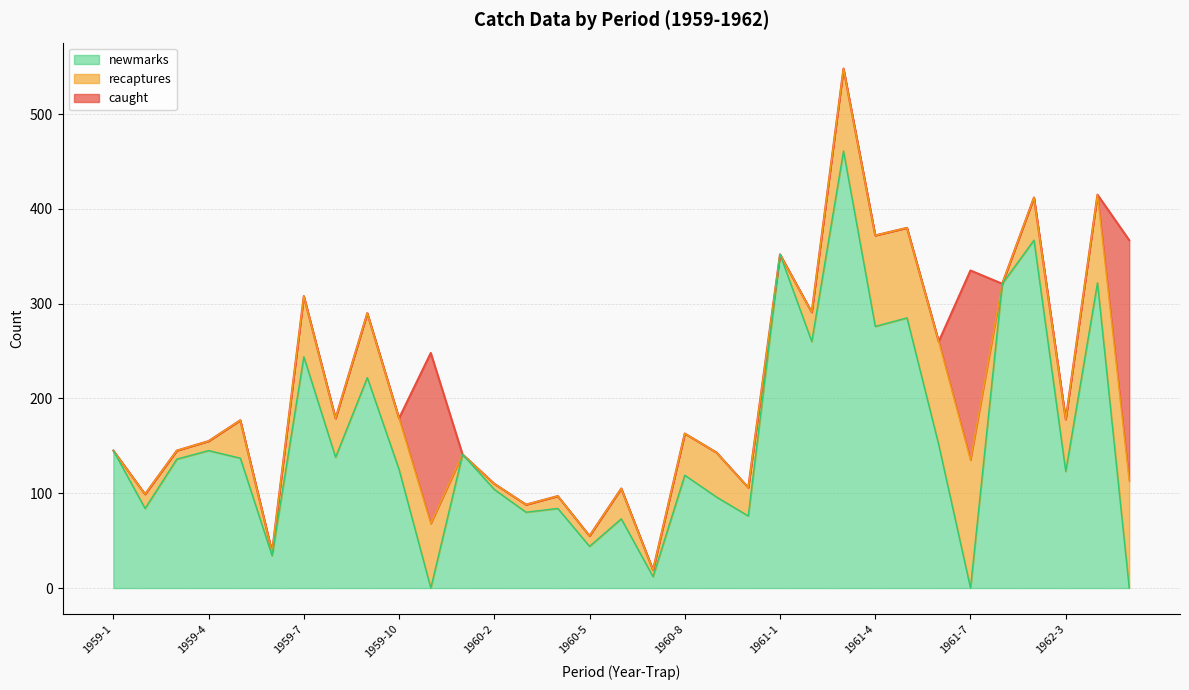

At how many categories does at least one series exceed 337?

7